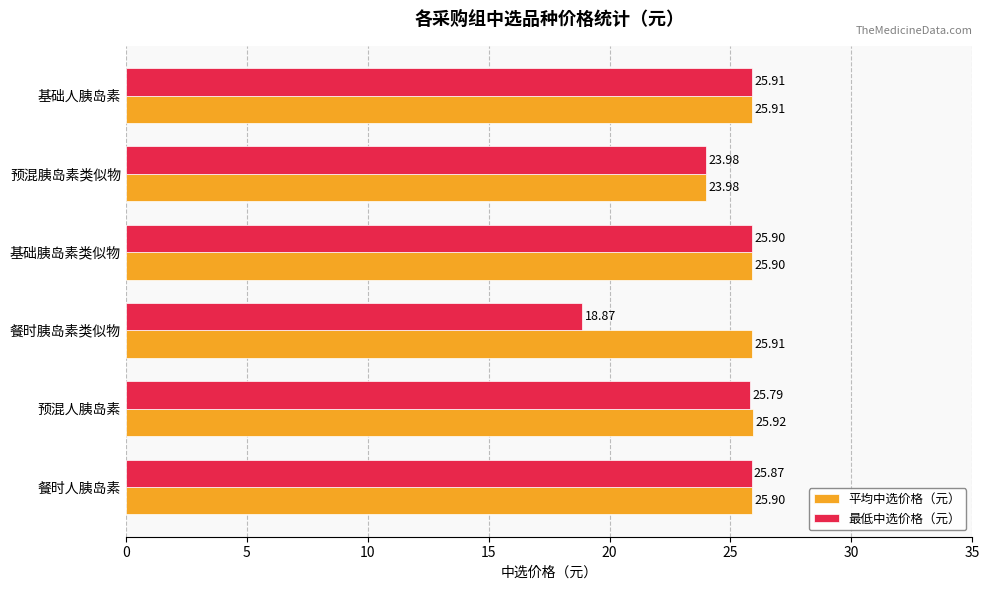

At how many categories does at least one series exceed 19?

6